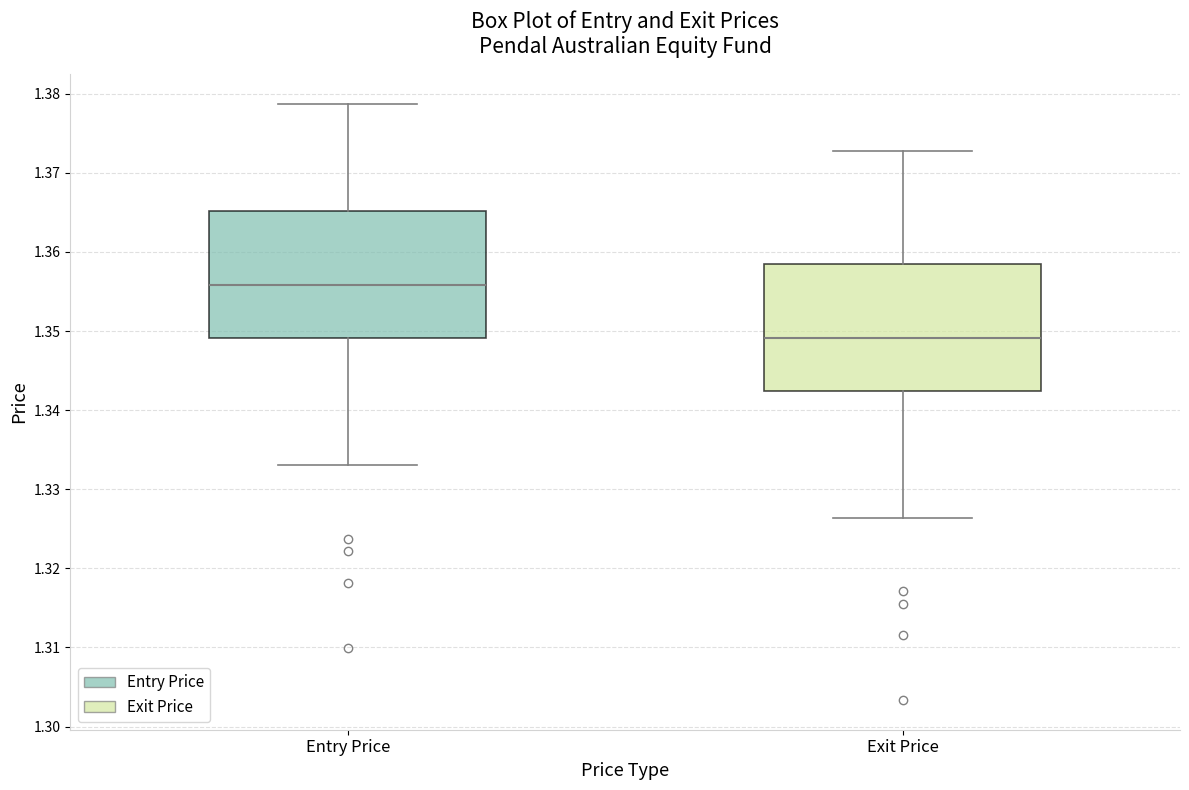

Reading left to right, transcribe this box plot: for each box, give where its median line is, the range the box spans, and where its two whiskers end, as read against the y-axis. The values are not printed on the chart, so give them approximately, as read against the axis.

Entry Price: median 1.356, box 1.349 to 1.365, whiskers 1.333 to 1.379
Exit Price: median 1.349, box 1.342 to 1.358, whiskers 1.326 to 1.373